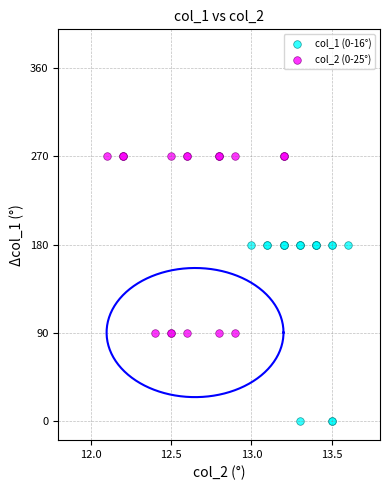

Which series contains the highest Y value?

col_2 (0-25°)